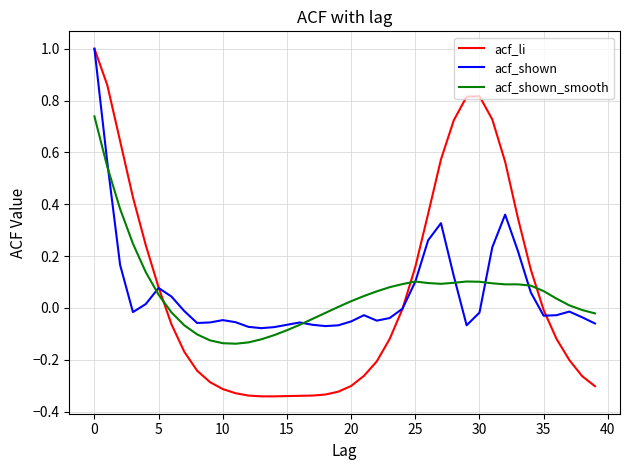

What is the sum of all acf_shown_smooth values?

2.3